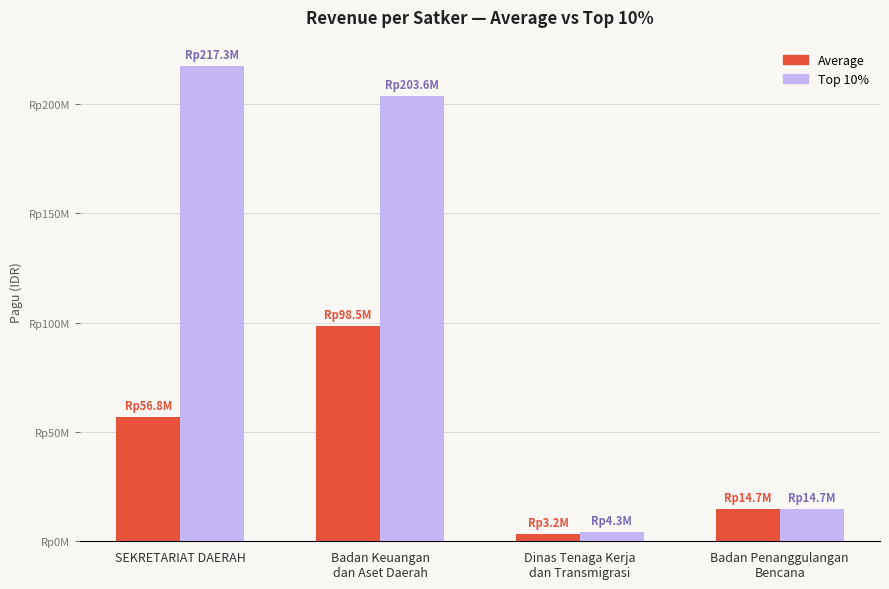

List the labels in order of Top 10% value, smallest first.

Dinas Tenaga Kerja
dan Transmigrasi, Badan Penanggulangan
Bencana, Badan Keuangan
dan Aset Daerah, SEKRETARIAT DAERAH